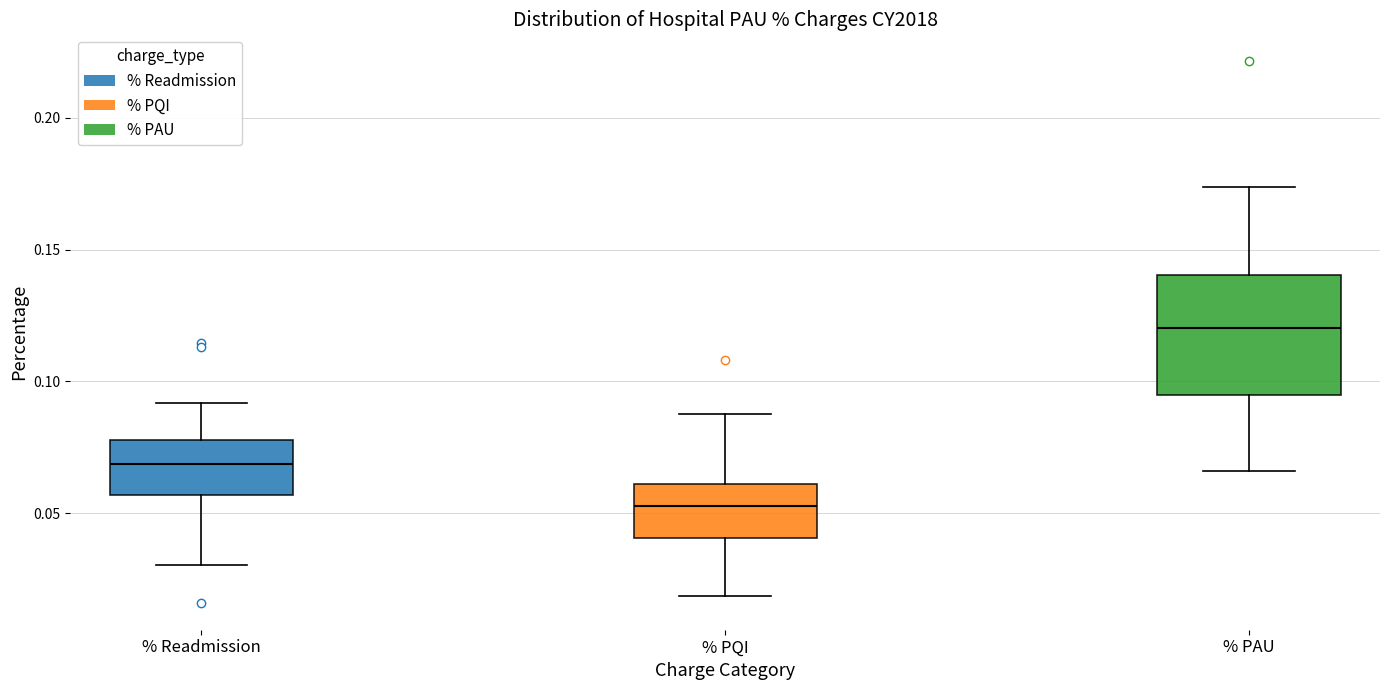

Reading left to right, read every box against the y-axis: the position of its median line, the range the box covers, and the ends of its whiskers. The values are not printed on the chart, so give them approximately, as read against the axis.

% Readmission: median 0.070, box 0.055 to 0.080, whiskers 0.030 to 0.090
% PQI: median 0.055, box 0.040 to 0.060, whiskers 0.020 to 0.090
% PAU: median 0.120, box 0.095 to 0.140, whiskers 0.065 to 0.175